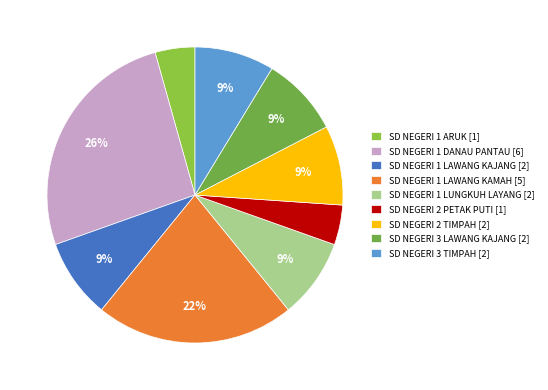

Combined, what portion of the pie is SD NEGERI 1 DANAU PANTAU and SD NEGERI 2 PETAK PUTI?

30.4%